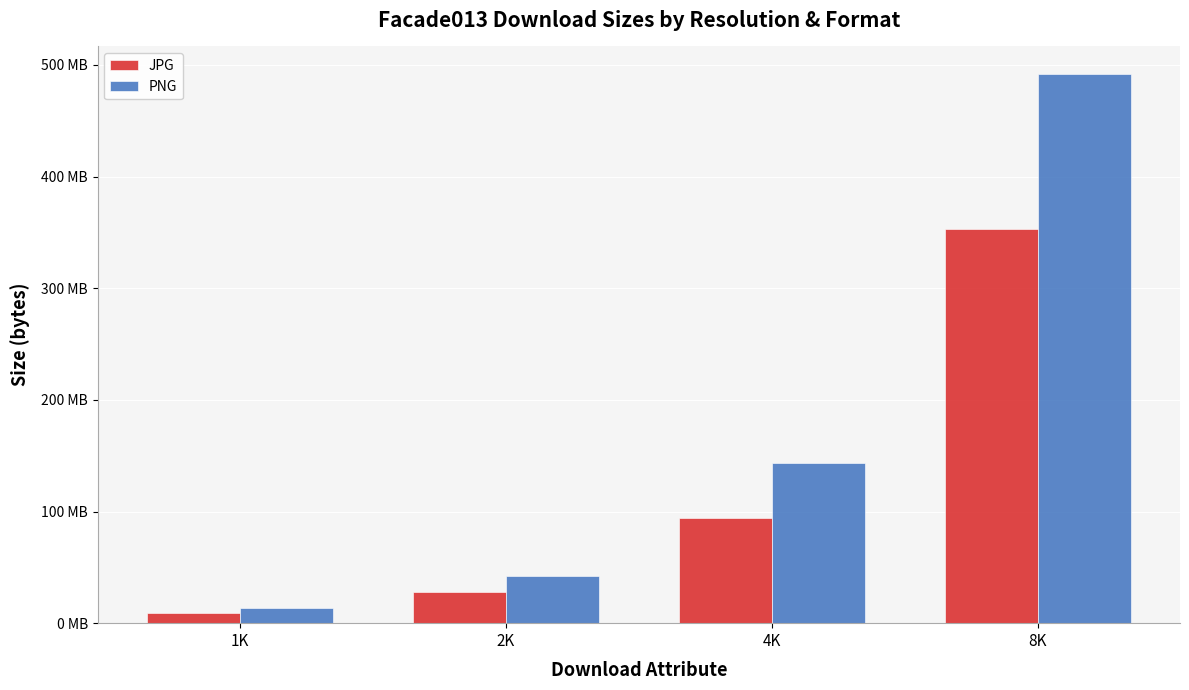

What is the difference between the second highest and minimum values in the JPG series?

85221951